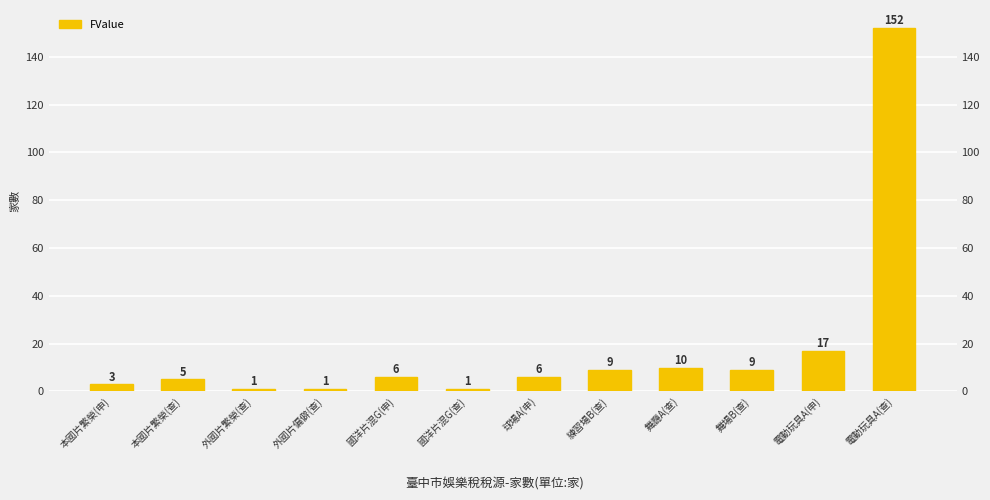

What is the label of the 9th bar from the right?

外國片偏僻(查)